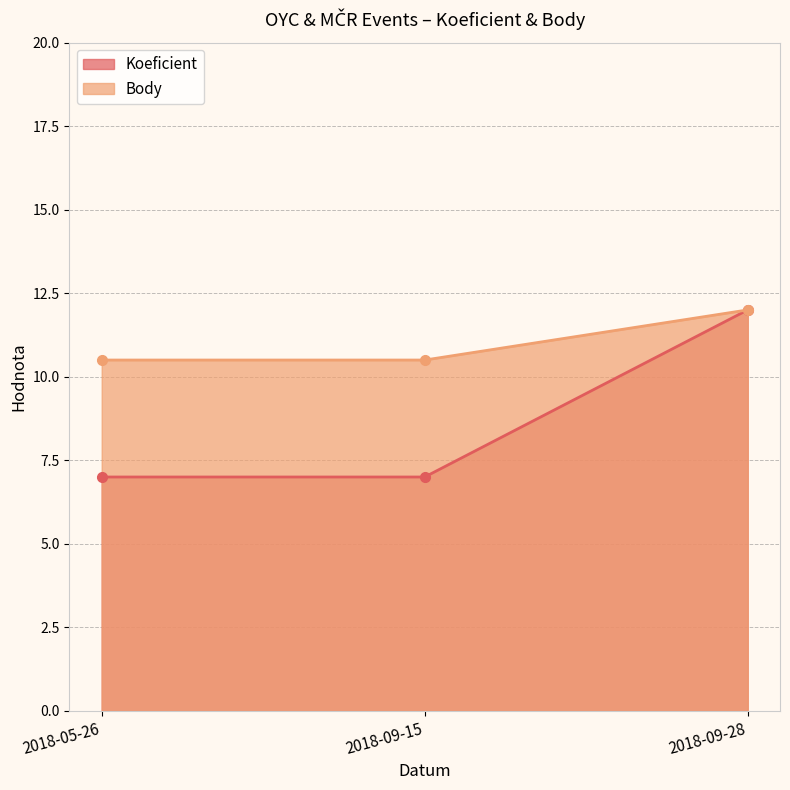

Reading right to left, list all the values displayed in this chart.

Koeficient: 2018-09-28=12.0	2018-09-15=7.0	2018-05-26=7.0
Body: 2018-09-28=12.0	2018-09-15=10.5	2018-05-26=10.5